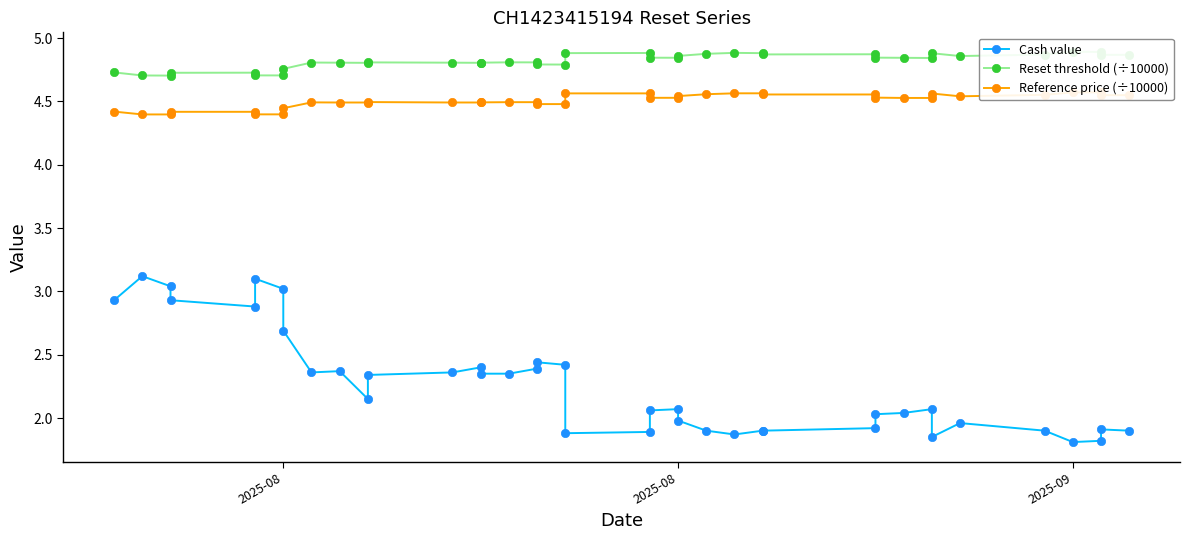

Rank the series at 2025-08 from lowest to highest value.

Cash value, Reference price (÷10000), Reset threshold (÷10000)